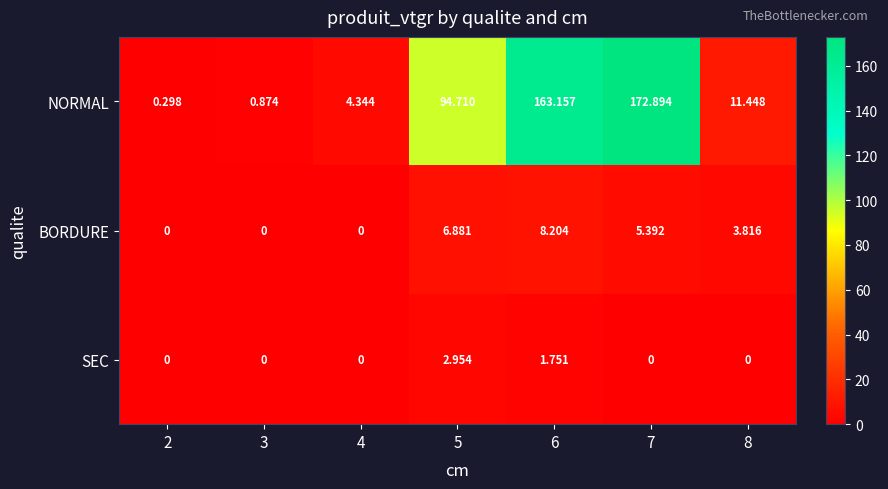

Between 4 and 6, which series saw the biggest shift?

NORMAL